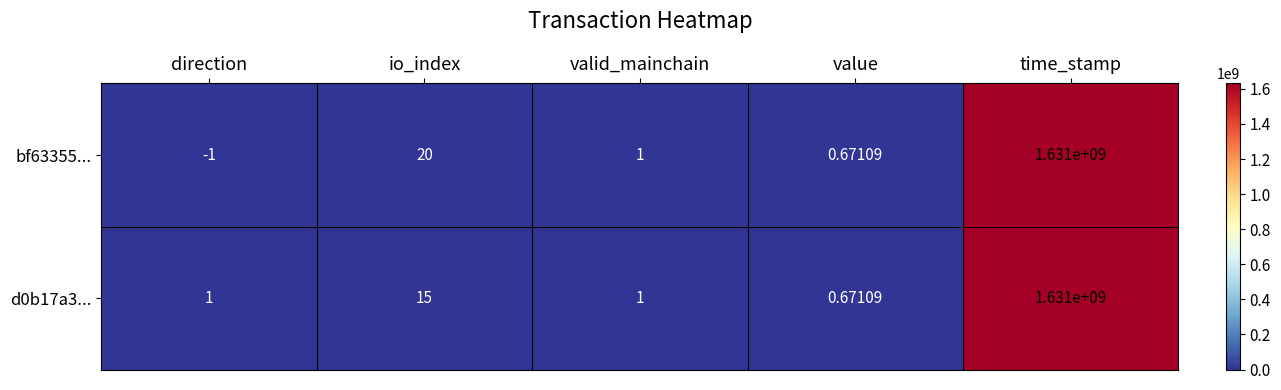

At which label is d0b17a3... closest to 815500000?

io_index